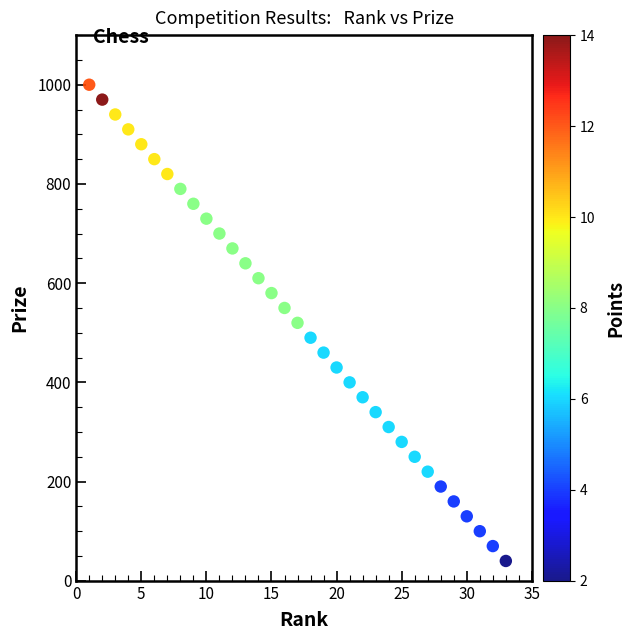

What is the range of Y values (max minus min)?

960